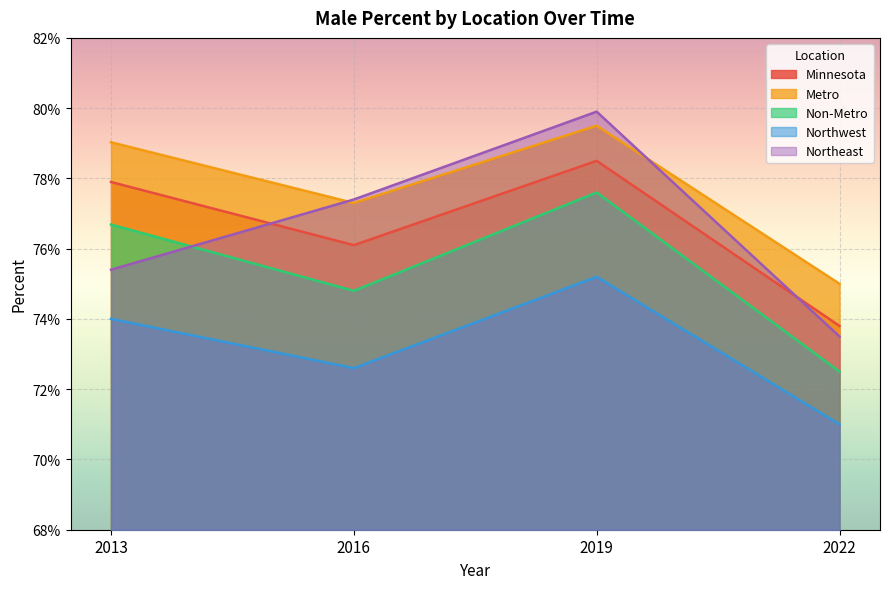

How many interior local peaks does the Non-Metro series have?

1